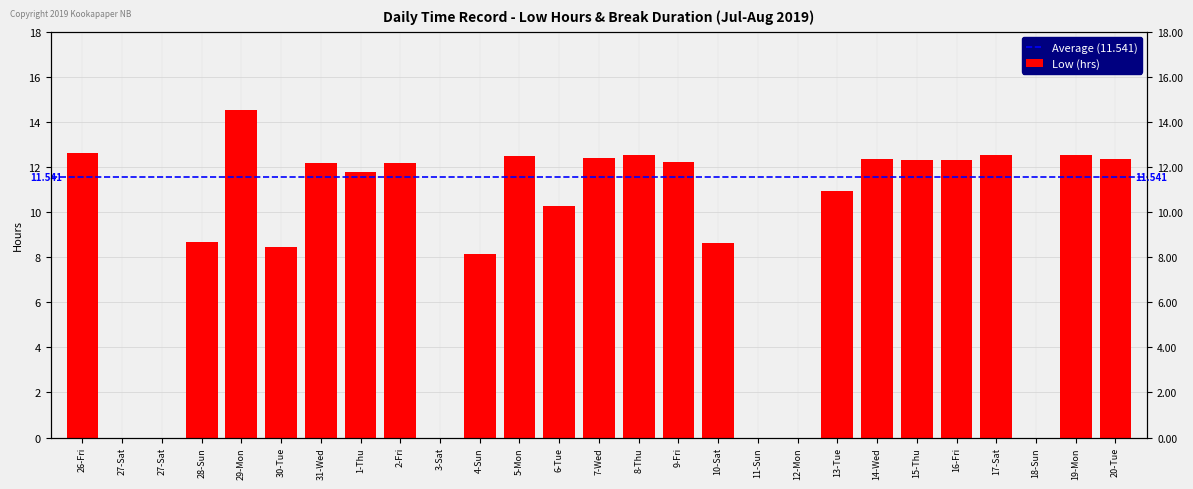

How many positive values are there?

21